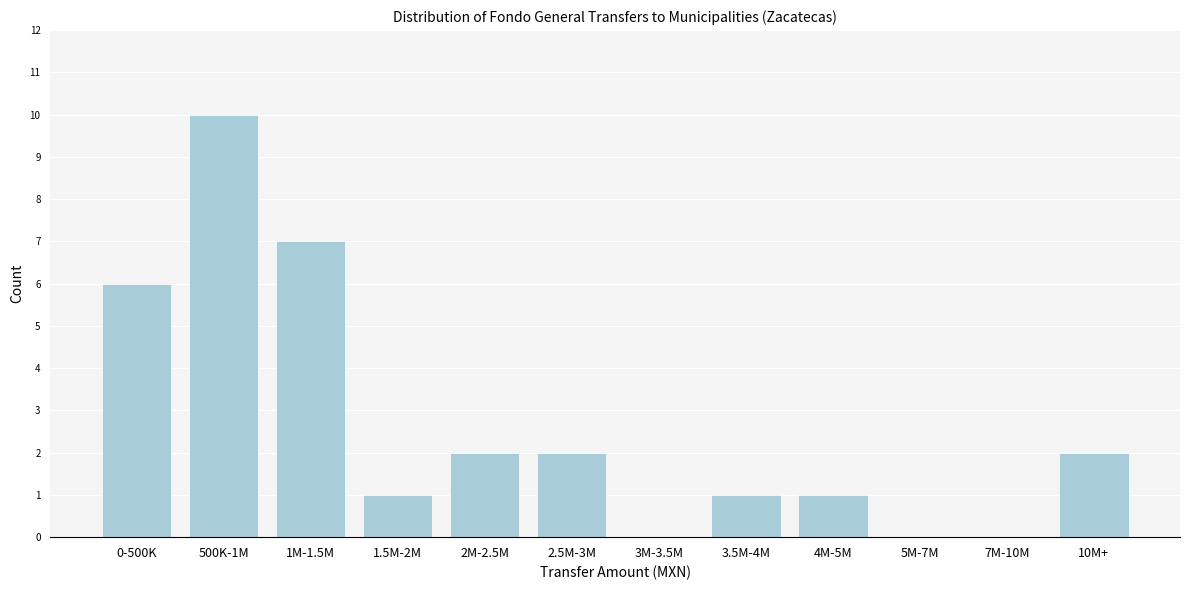

Reading left to right, what are all the values shown in this chart?

0-500K=6	500K-1M=10	1M-1.5M=7	1.5M-2M=1	2M-2.5M=2	2.5M-3M=2	3M-3.5M=0	3.5M-4M=1	4M-5M=1	5M-7M=0	7M-10M=0	10M+=2